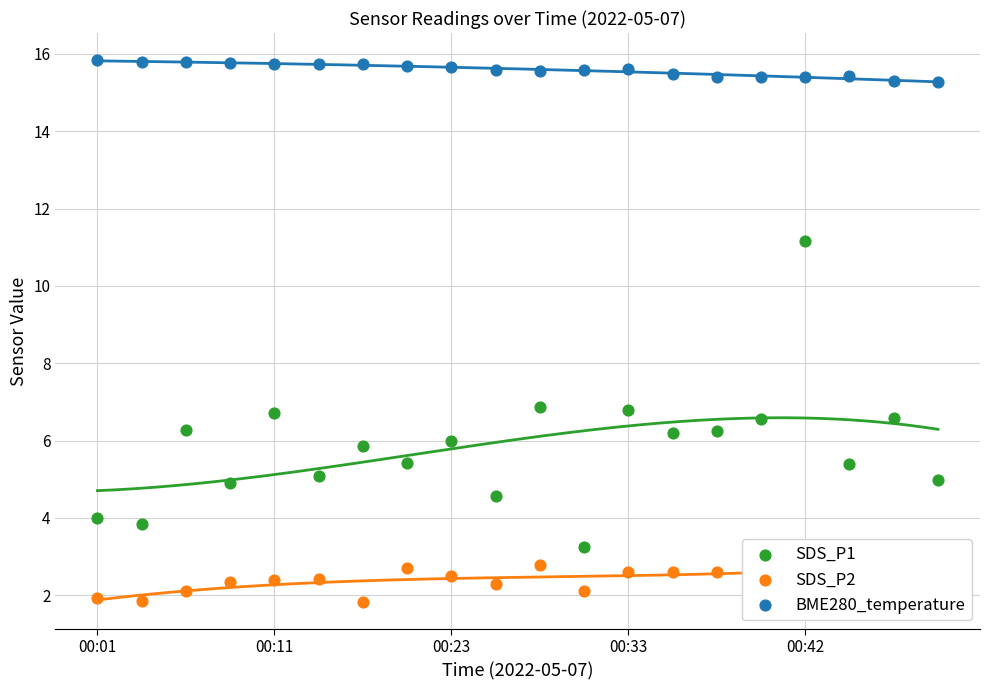

Which series has the largest total across all categories?

BME280_temperature